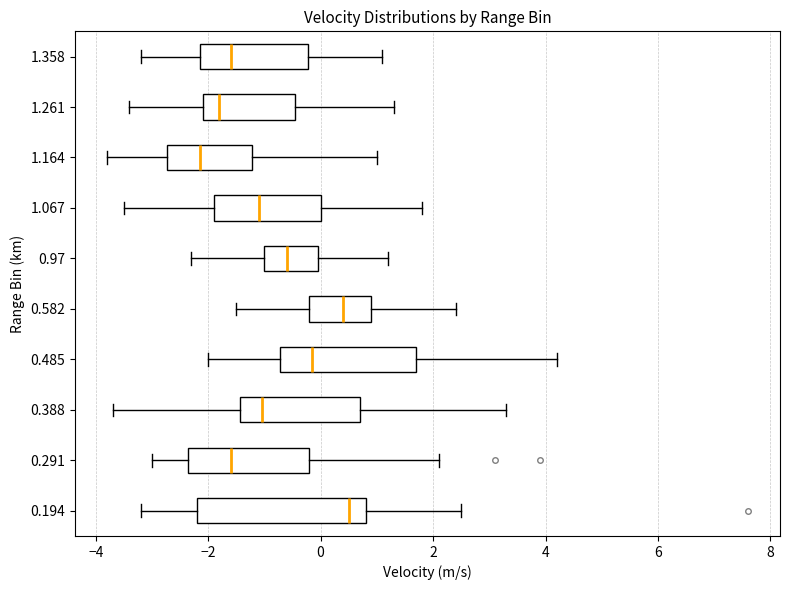

Which box is the widest, from its left edge to its right edge?

0.194